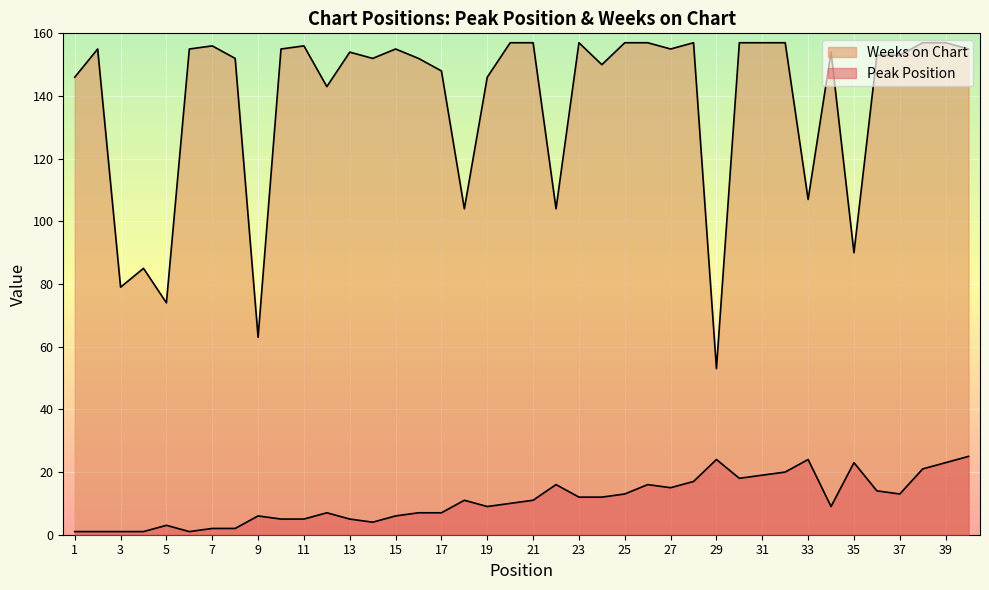

How many values in the Peak Position series are below 11?

20